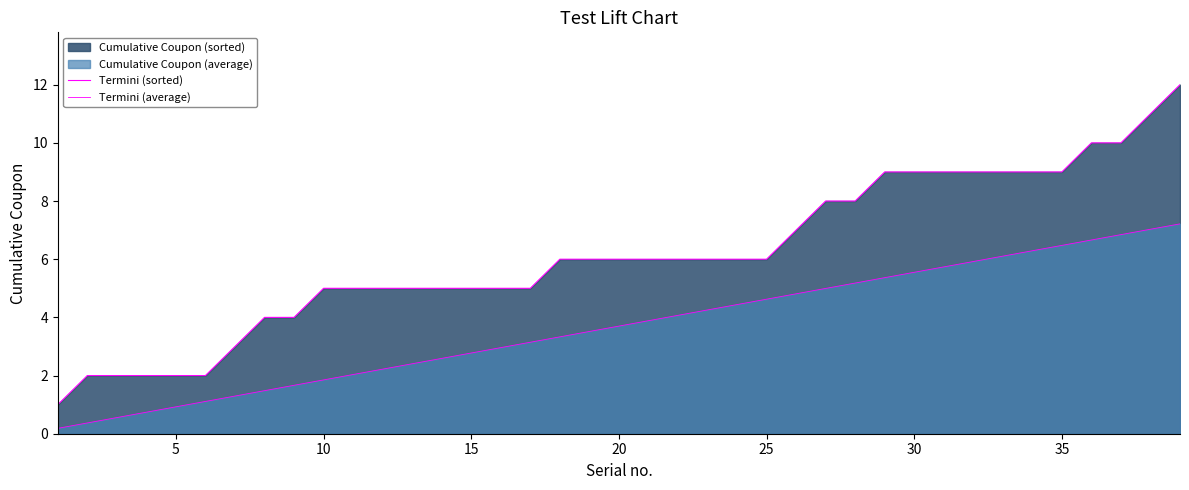

The Termini (average) series shows 3.3 at 30. True or false?

False